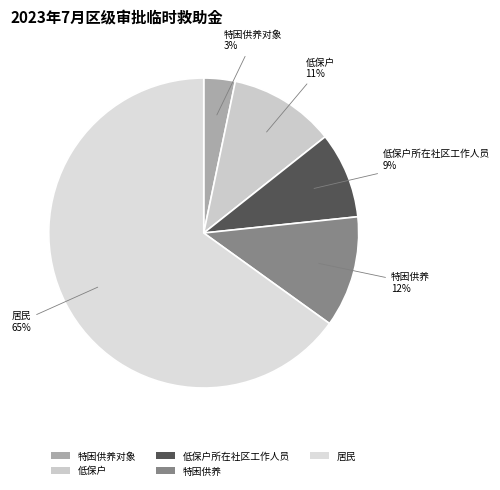

To the nearest percent, what portion does 居民 represent?

65%